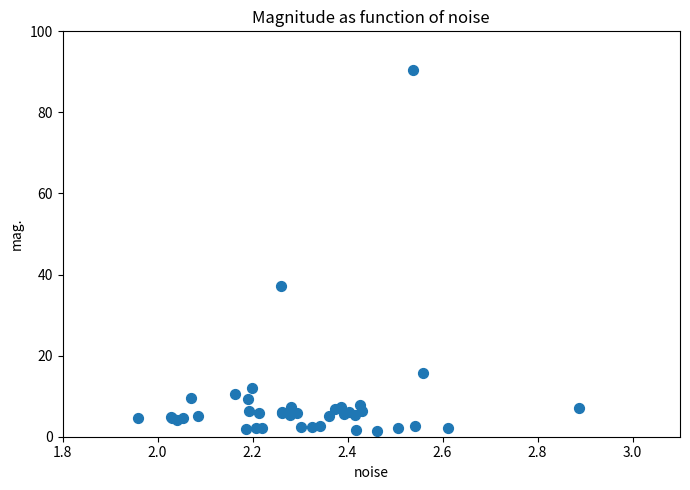

What Y value in the scatter plot is closest to 45?

37.1